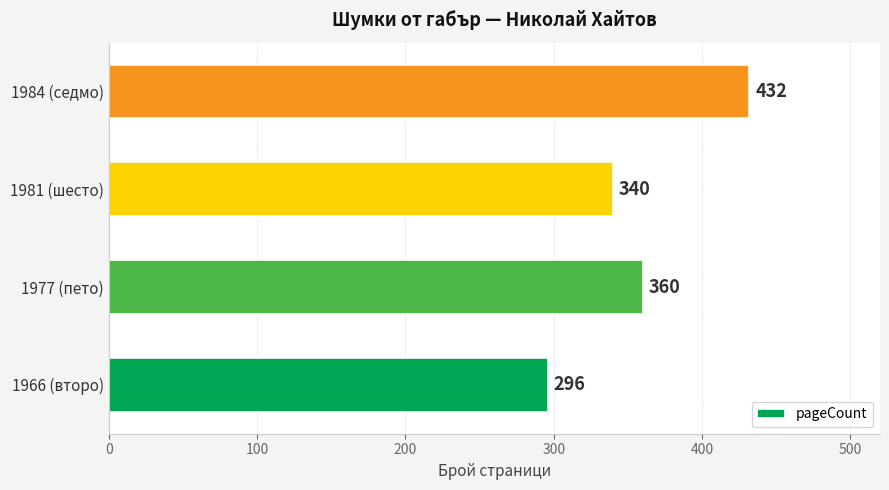

List the labels in order of value, largest first.

1984 (седмо), 1977 (пето), 1981 (шесто), 1966 (второ)